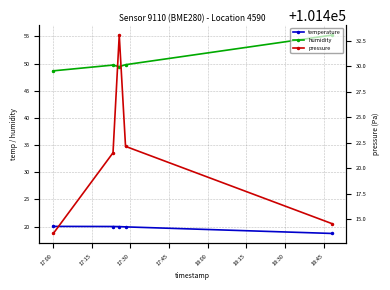

At which category does pressure reach its first local peak?

17:30